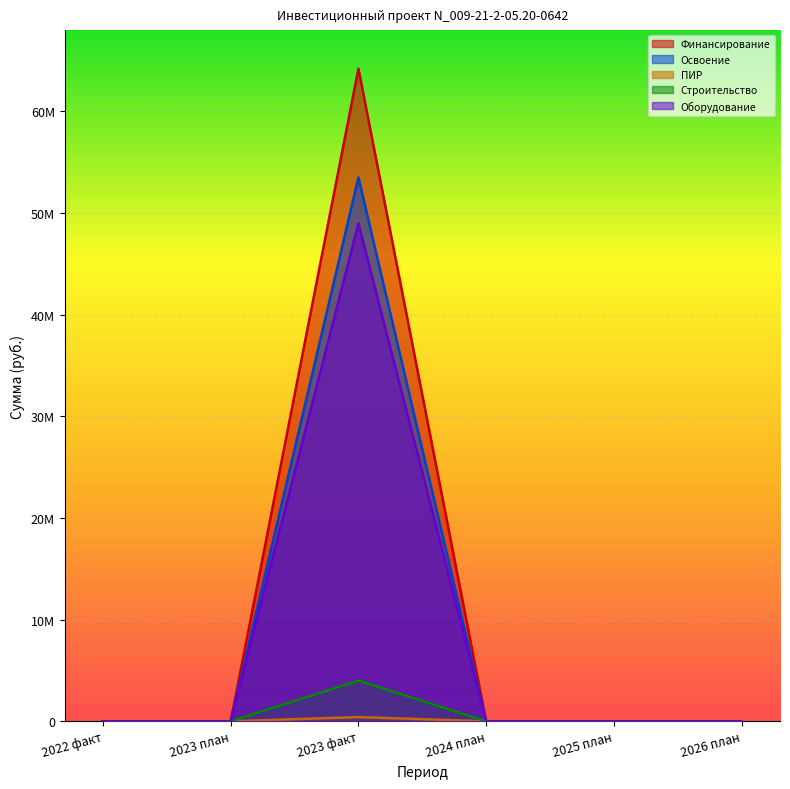

The value of Строительство at 2025 план is 0. True or false?

True